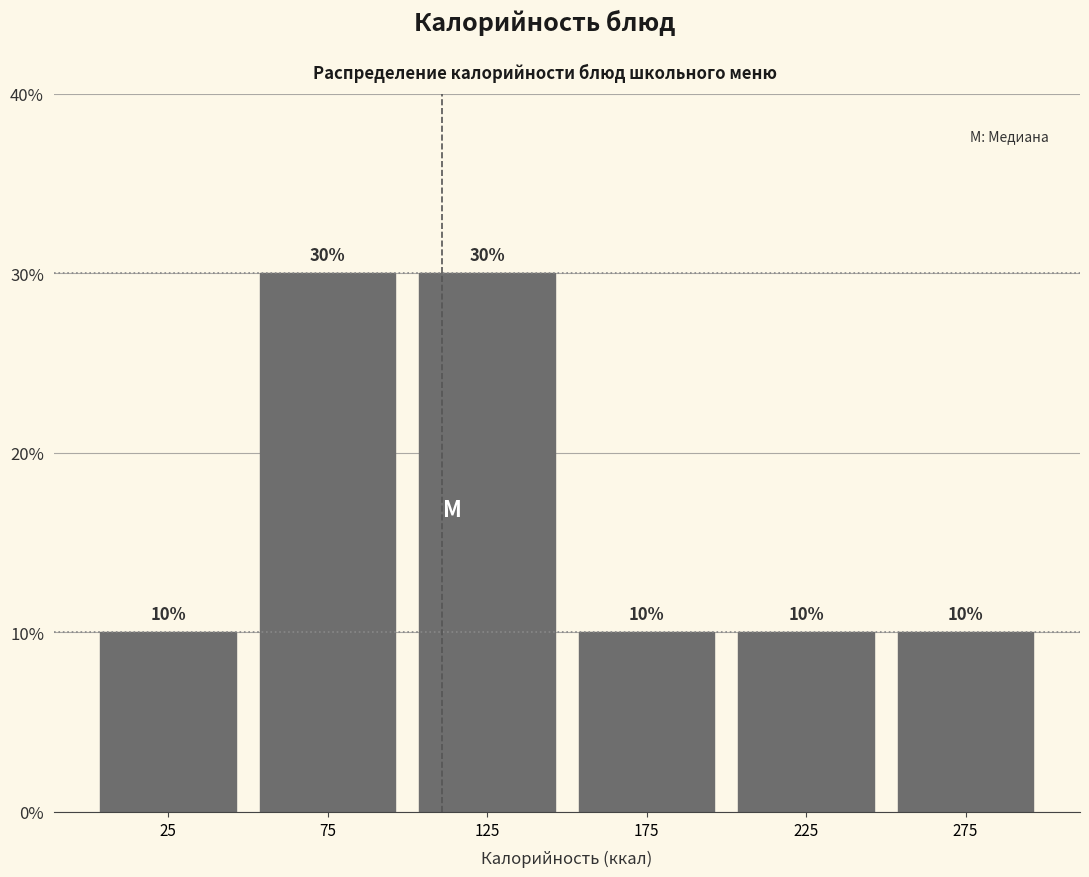

Reading left to right, transcribe this chart: for each bar, give the range it covers on the x-axis and its height.

0 to 50: 10
50 to 100: 30
100 to 150: 30
150 to 200: 10
200 to 250: 10
250 to 300: 10